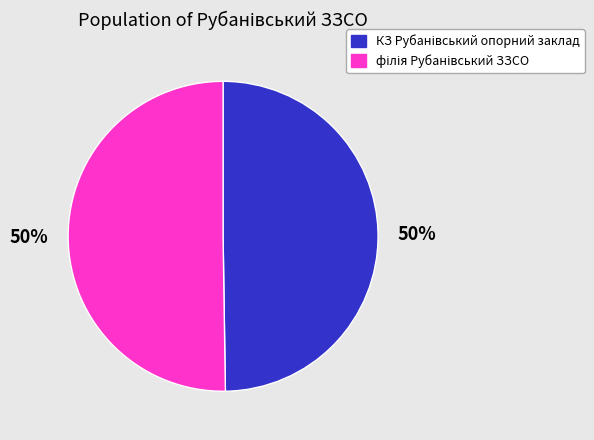

What is the total percentage of КЗ Рубанівський опорний заклад and філія Рубанівський ЗЗСО?

100.0%